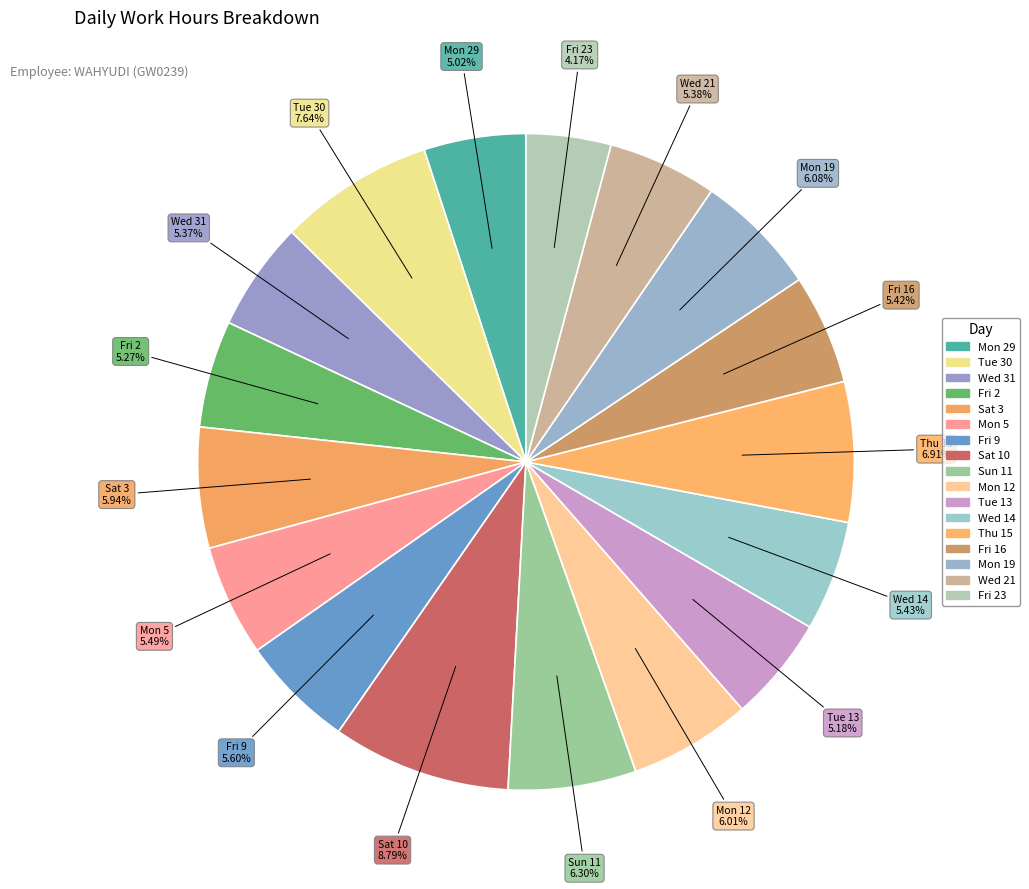

How many segments does this pie chart have?

17